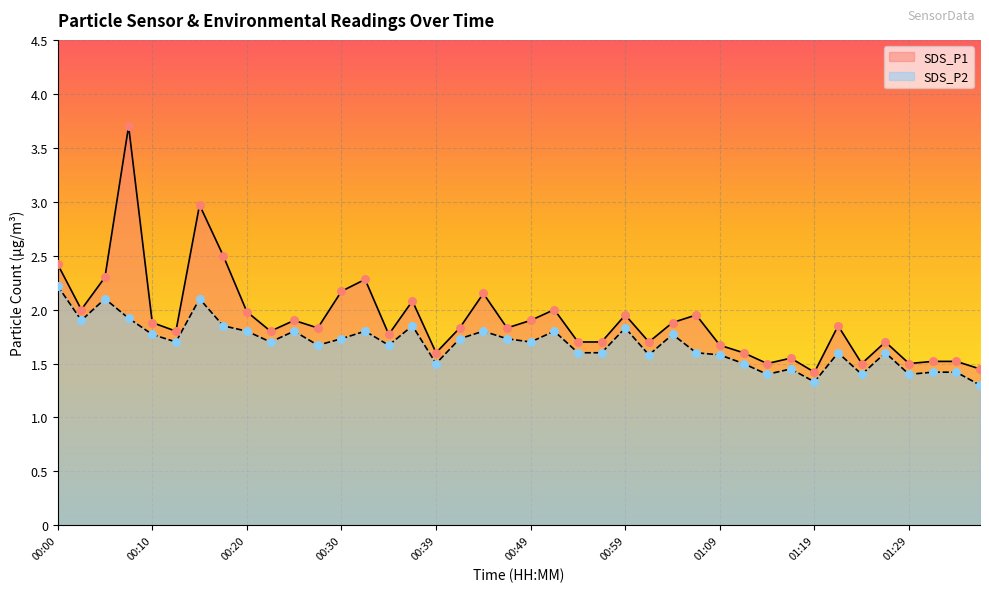

What is the total value across all series at 01:21?

3.5